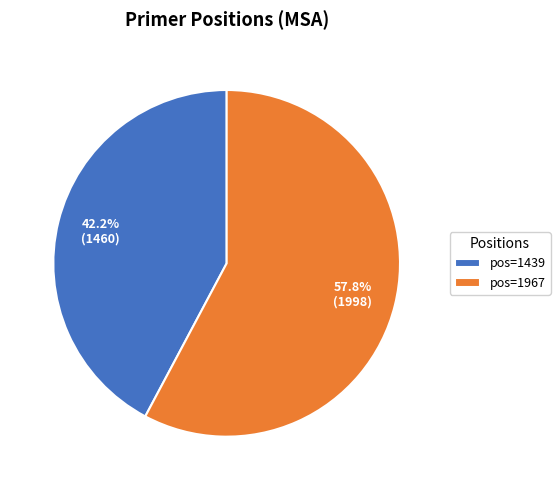

Is there a majority slice in this chart?

Yes